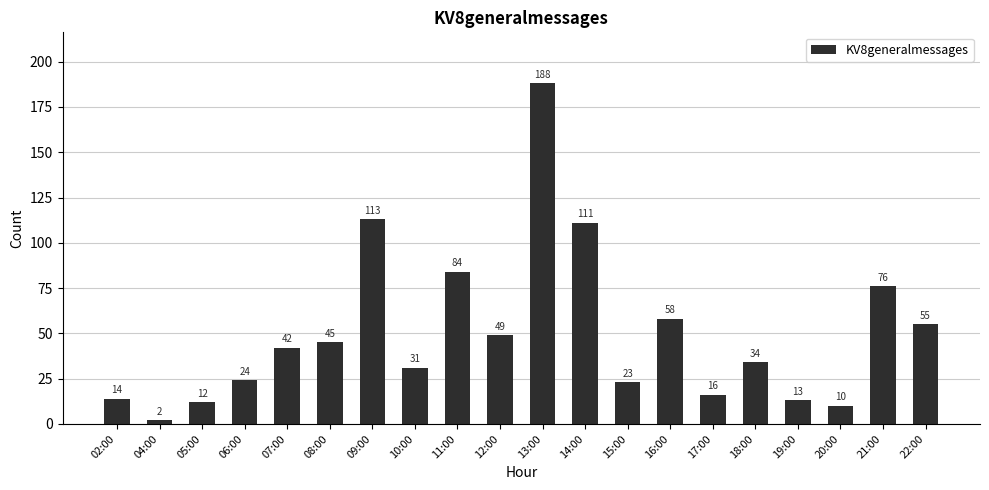

Reading left to right, list all the values displayed in this chart.

02:00=14	04:00=2	05:00=12	06:00=24	07:00=42	08:00=45	09:00=113	10:00=31	11:00=84	12:00=49	13:00=188	14:00=111	15:00=23	16:00=58	17:00=16	18:00=34	19:00=13	20:00=10	21:00=76	22:00=55